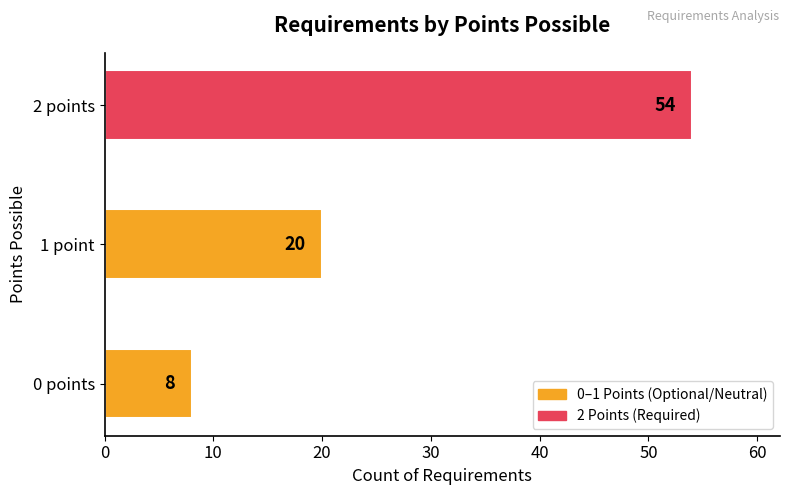

Rank the categories by value from highest to lowest.

2 points, 1 point, 0 points